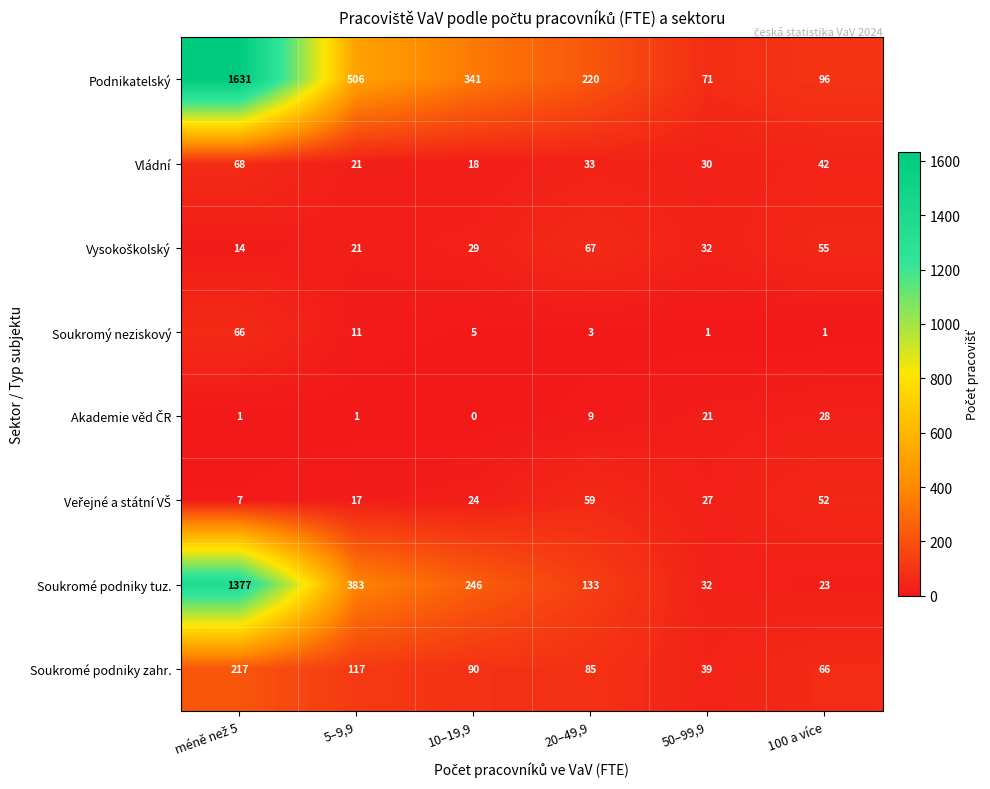

Is it true that Soukromý neziskový equals 6 at 5–9,9?

False